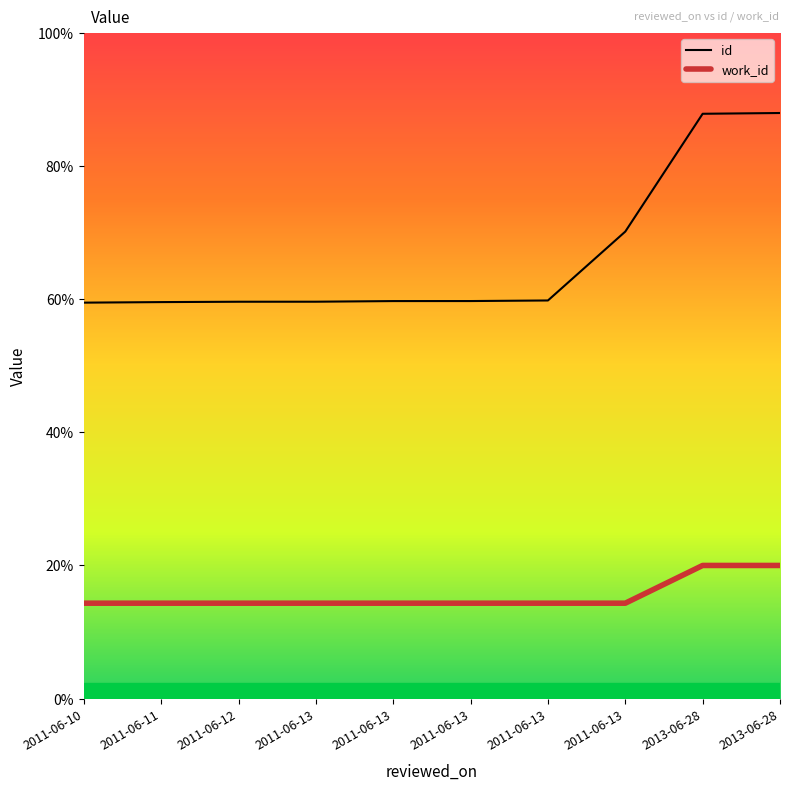

Rank the series at 2011-06-13 from lowest to highest value.

work_id, id